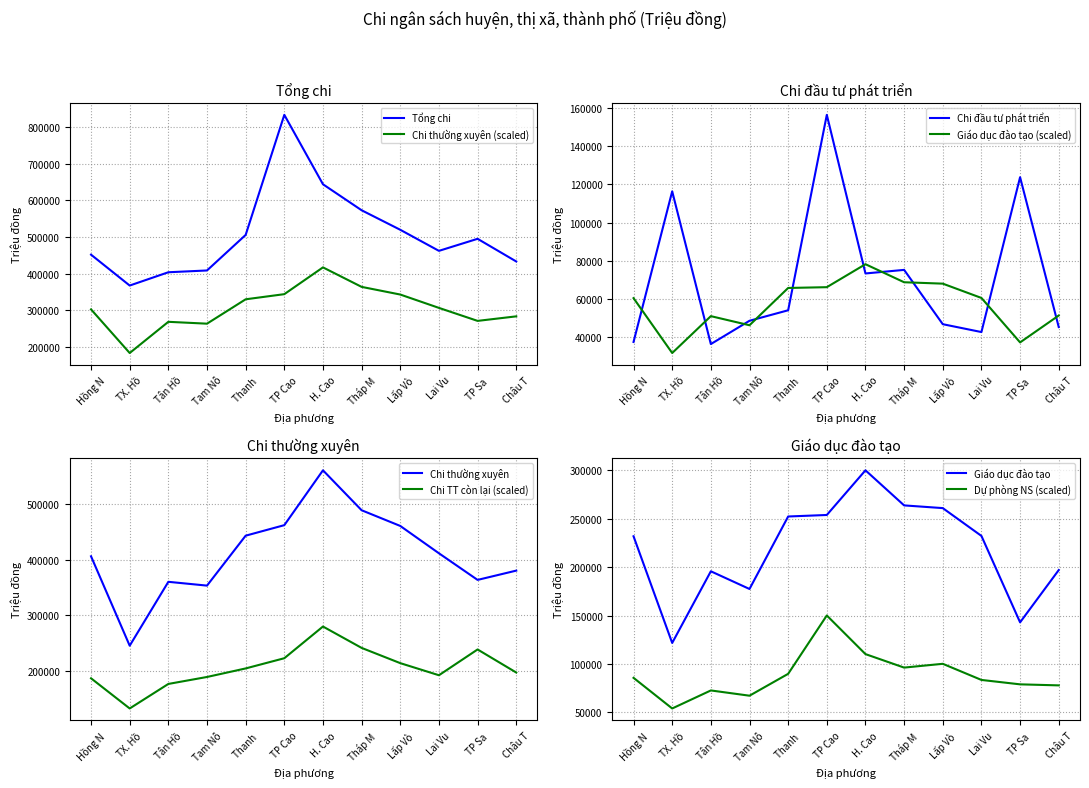

At how many categories does at least one series exceed 696935?

1